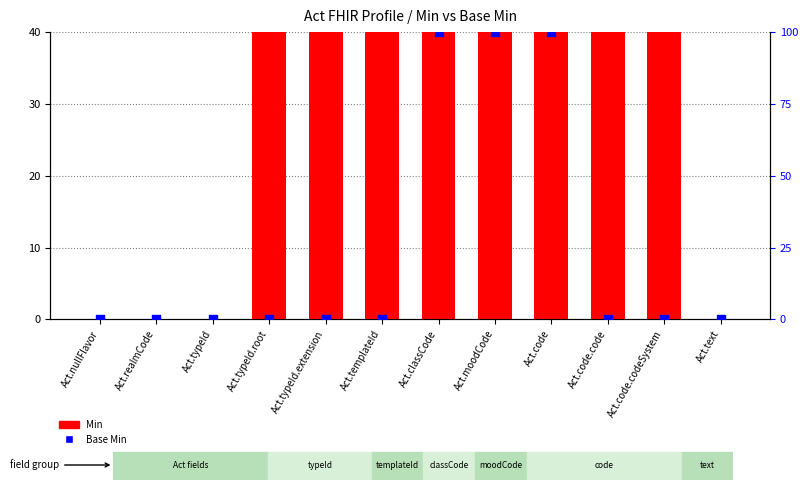

At how many categories does at least one series exceed 7?

8